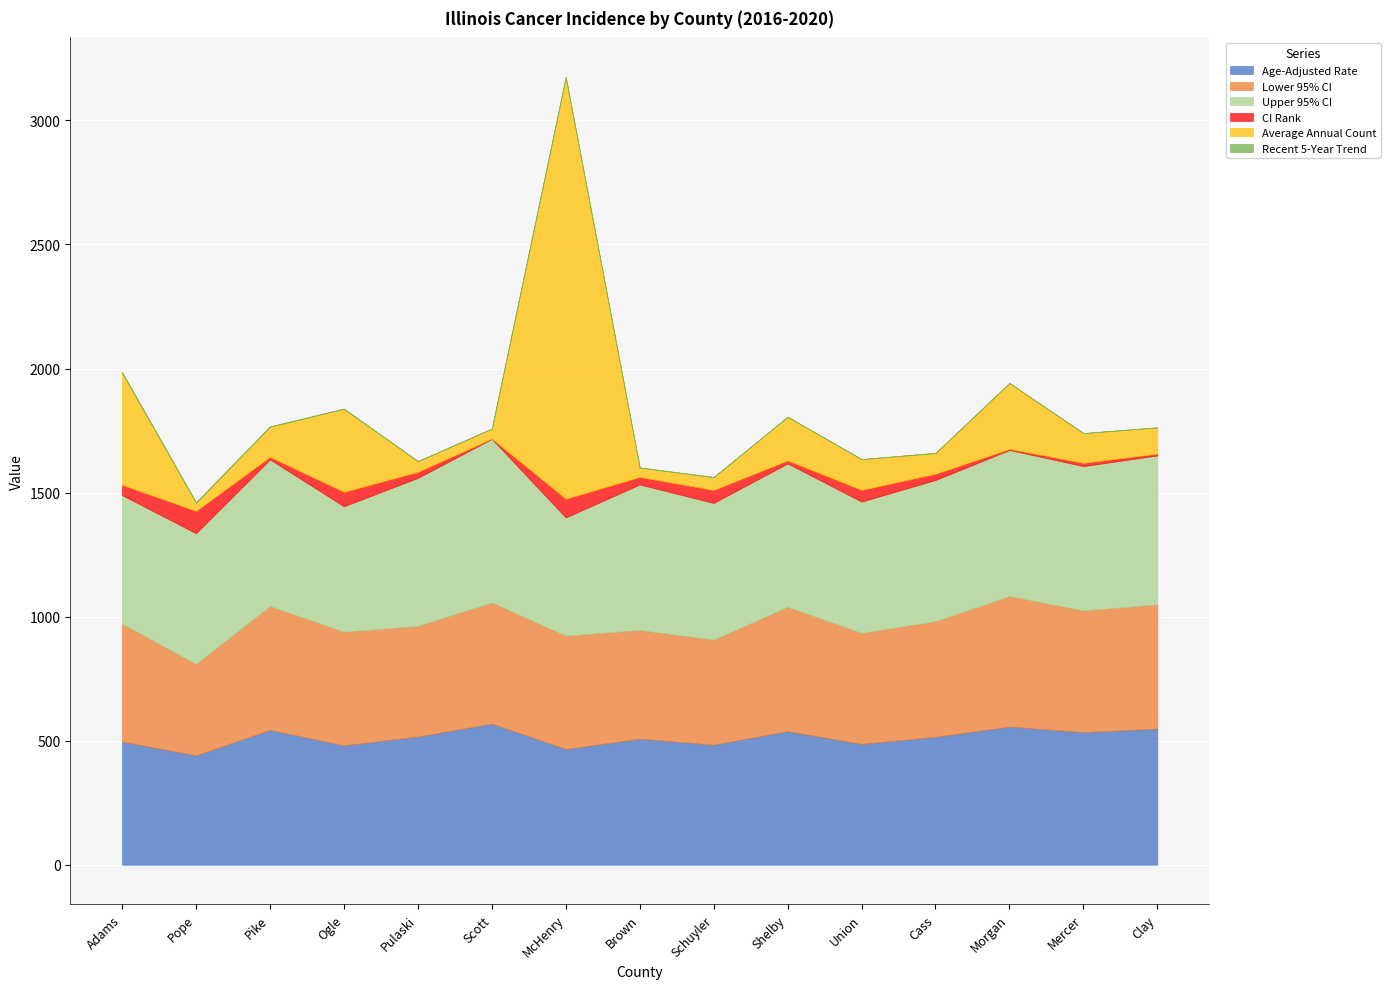

What is the lowest value of the Age-Adjusted Rate series?

440.8